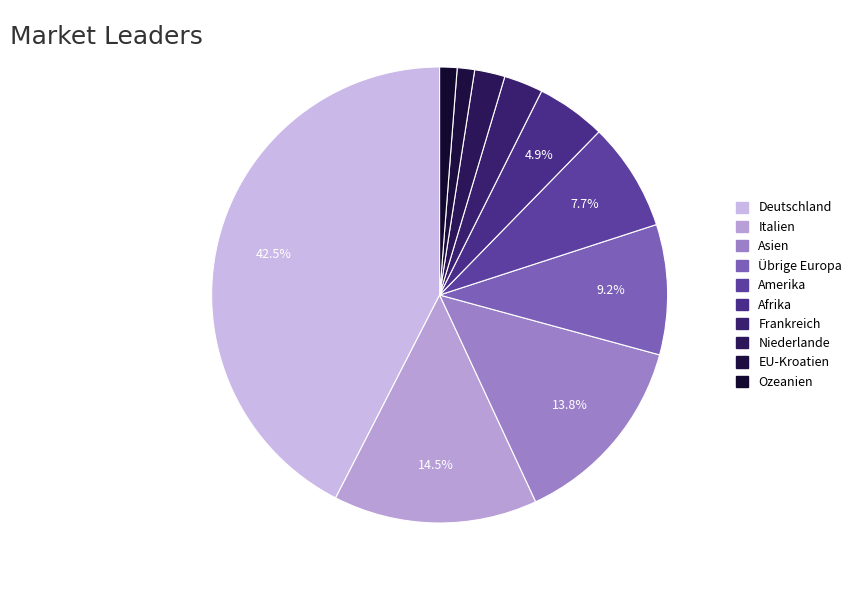

Does any single category account for the majority?

No